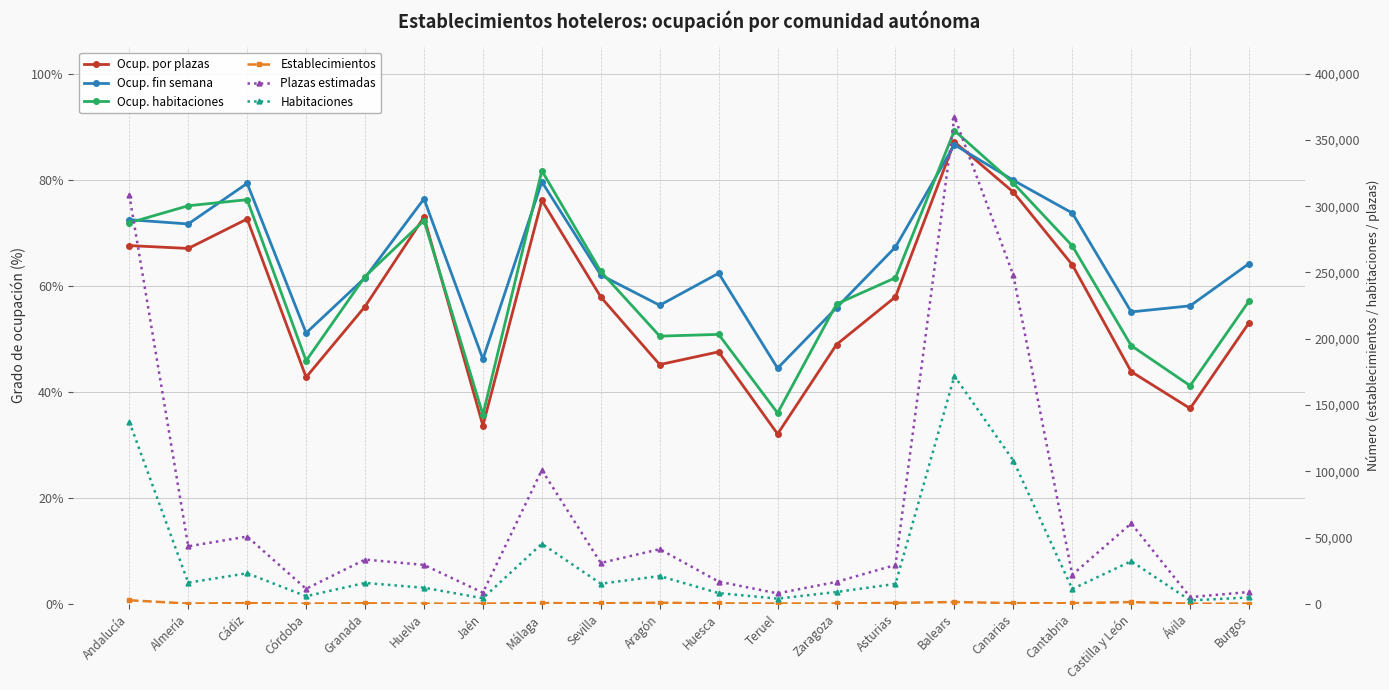

At which category is the sum across all series the highest?

Balears